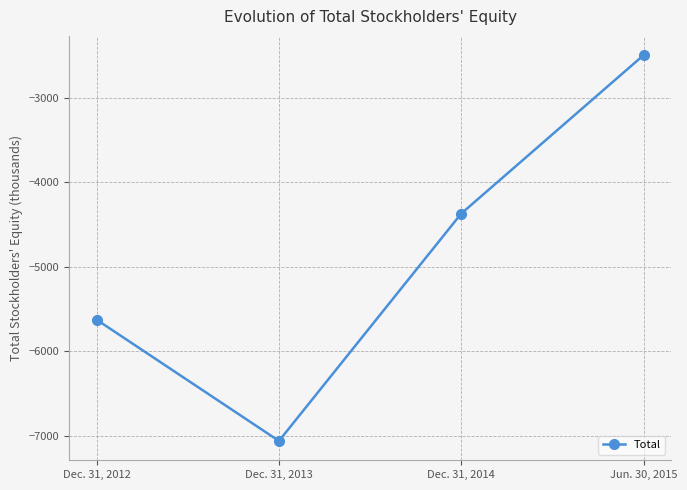

Read the value at Jun. 30, 2015, to the nearest 50.

-2500